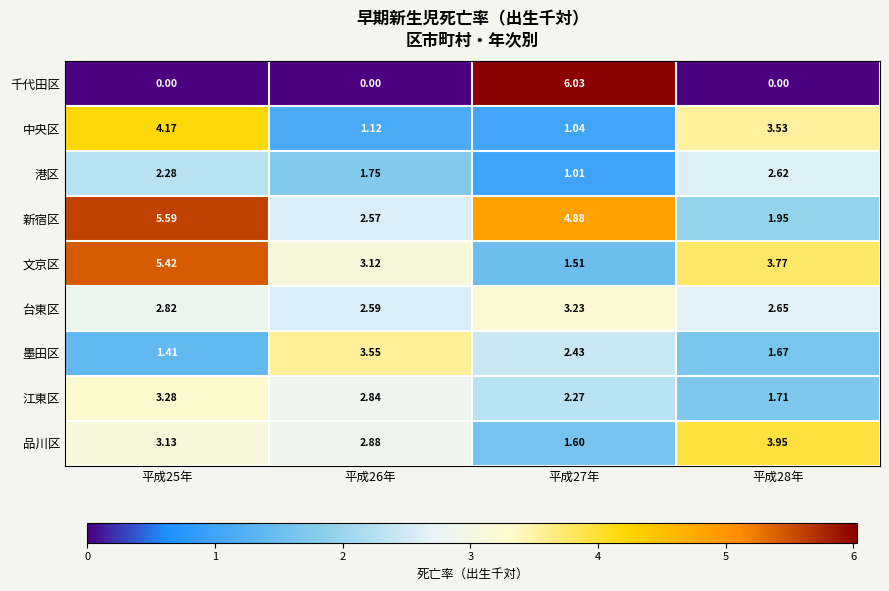

At how many categories does at least one series exceed 0?

4